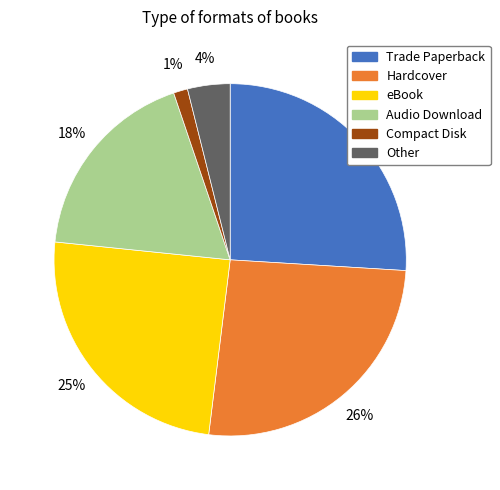

Do Other and eBook together represent more than half of the pie?

No